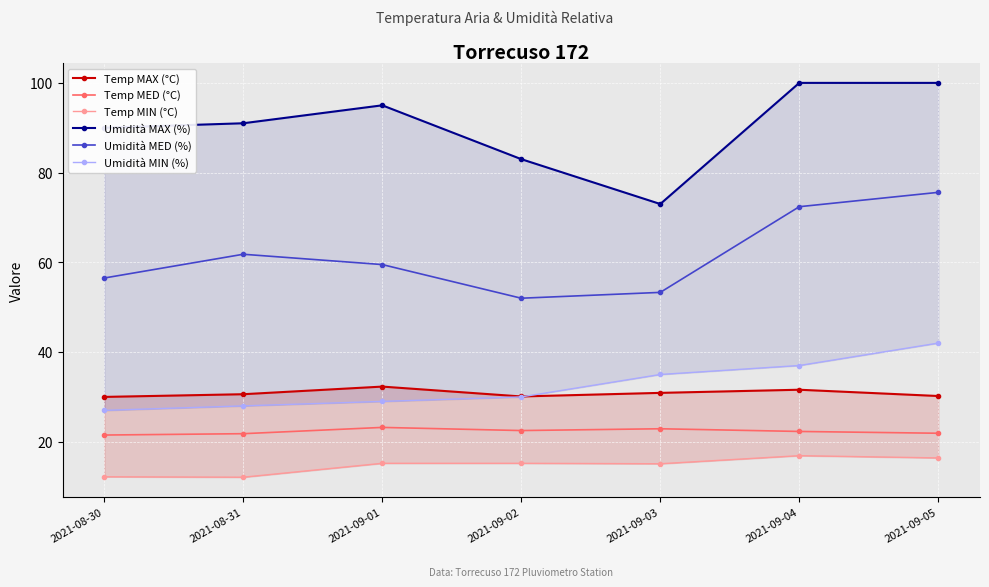

Reading left to right, transcribe all the data shown in this chart.

Temp MAX (°C): 2021-08-30=30.0	2021-08-31=30.6	2021-09-01=32.3	2021-09-02=30.1	2021-09-03=30.9	2021-09-04=31.6	2021-09-05=30.2
Temp MED (°C): 2021-08-30=21.5	2021-08-31=21.8	2021-09-01=23.2	2021-09-02=22.5	2021-09-03=22.9	2021-09-04=22.3	2021-09-05=21.9
Temp MIN (°C): 2021-08-30=12.2	2021-08-31=12.1	2021-09-01=15.2	2021-09-02=15.2	2021-09-03=15.1	2021-09-04=16.9	2021-09-05=16.4
Umidità MAX (%): 2021-08-30=90.0	2021-08-31=91.0	2021-09-01=95.0	2021-09-02=83.0	2021-09-03=73.0	2021-09-04=100.0	2021-09-05=100.0
Umidità MED (%): 2021-08-30=56.5	2021-08-31=61.8	2021-09-01=59.5	2021-09-02=52.0	2021-09-03=53.3	2021-09-04=72.4	2021-09-05=75.6
Umidità MIN (%): 2021-08-30=27.0	2021-08-31=28.0	2021-09-01=29.0	2021-09-02=30.0	2021-09-03=35.0	2021-09-04=37.0	2021-09-05=42.0